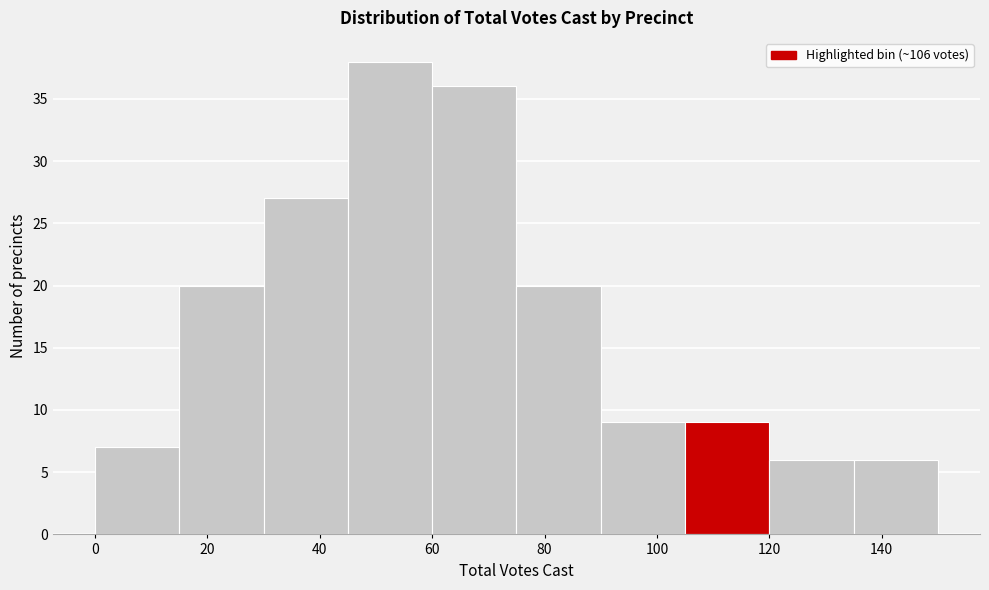

Over which range of the x-axis is the bar tallest?

45 to 60